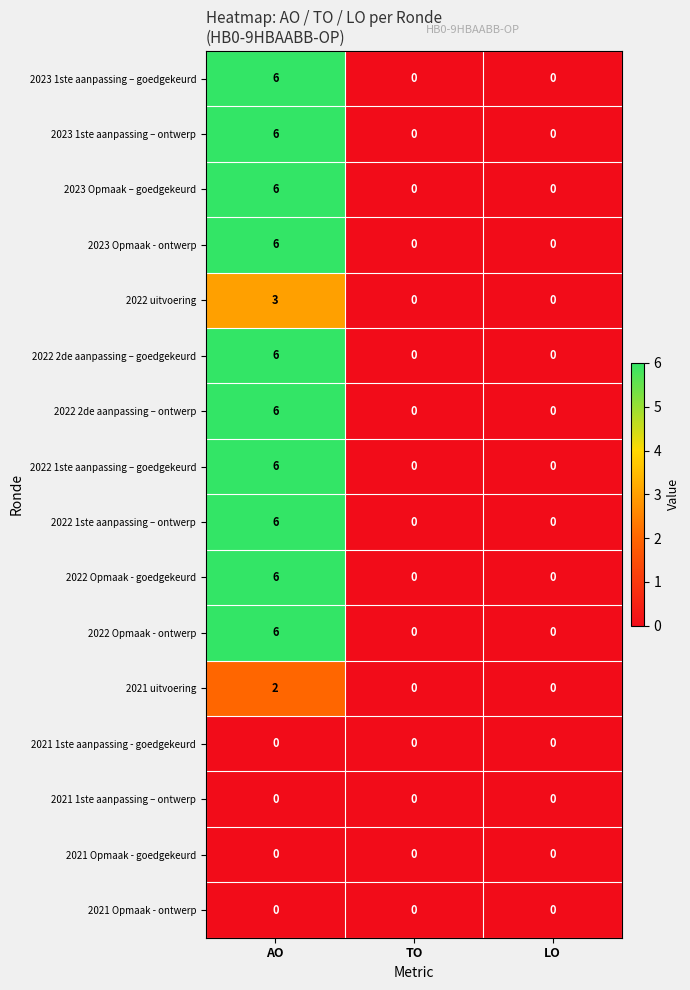

What is the difference between the maximum and minimum values in the 2023 1ste aanpassing – ontwerp series?

6